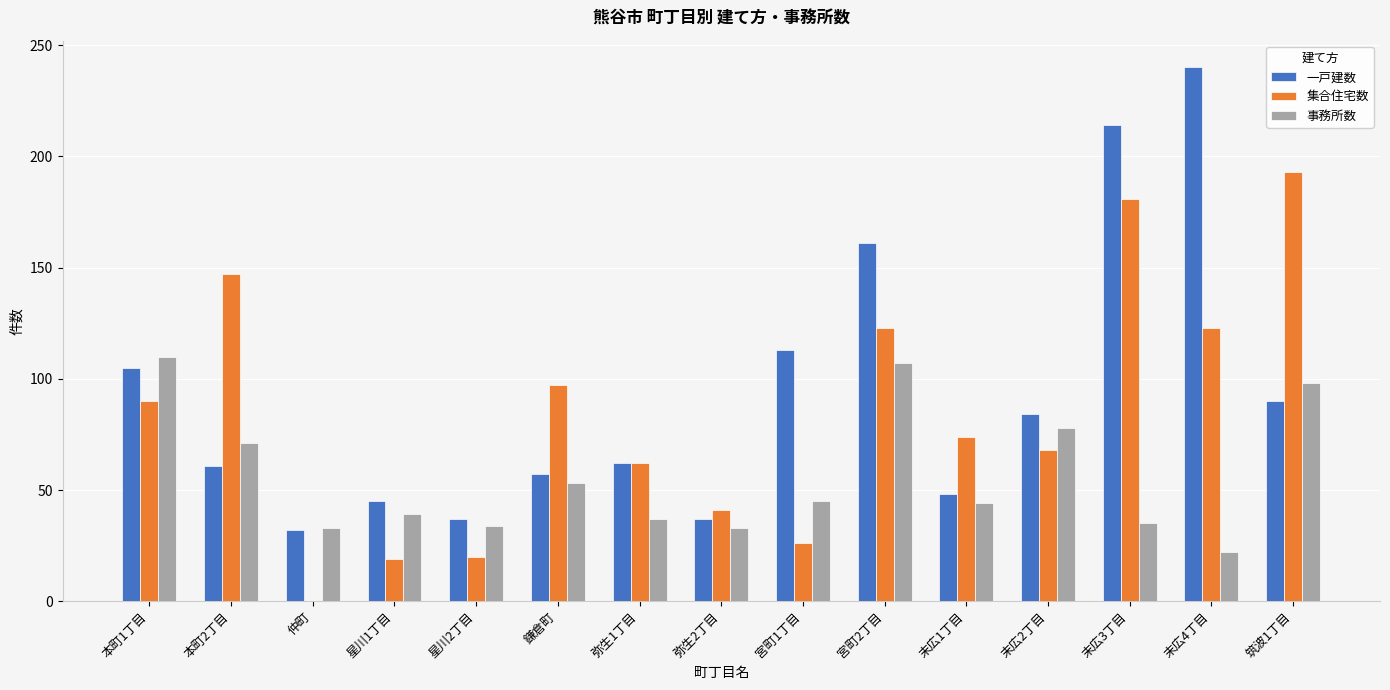

Which series changed the most between 末広1丁目 and 末広4丁目?

一戸建数